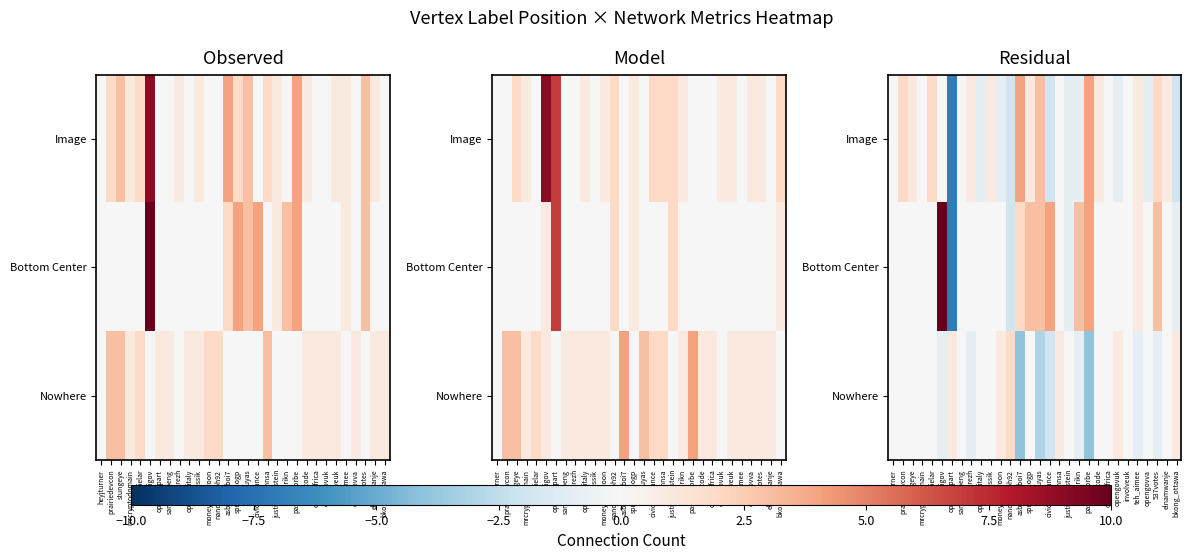

At uchecode, list the series in order from smallest to largest.

Bottom Center, Nowhere, Image